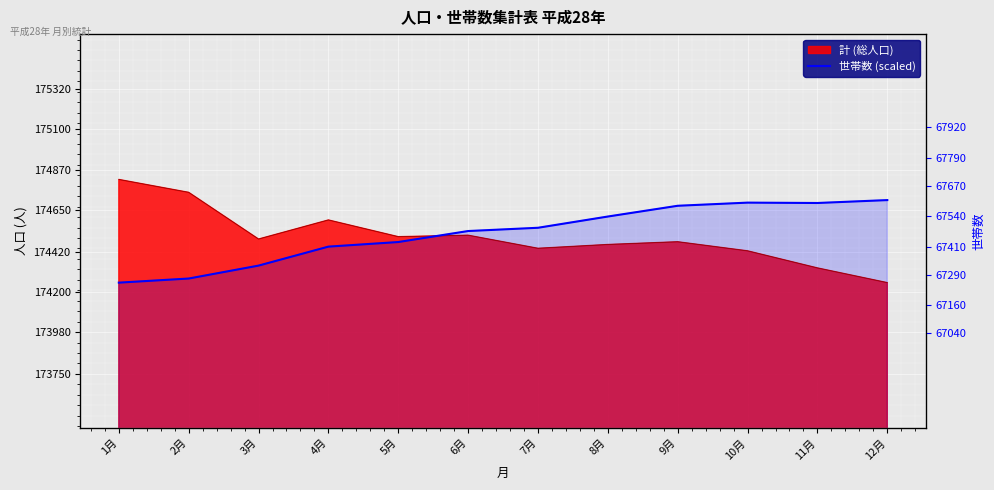

What is the average value?

174522.4